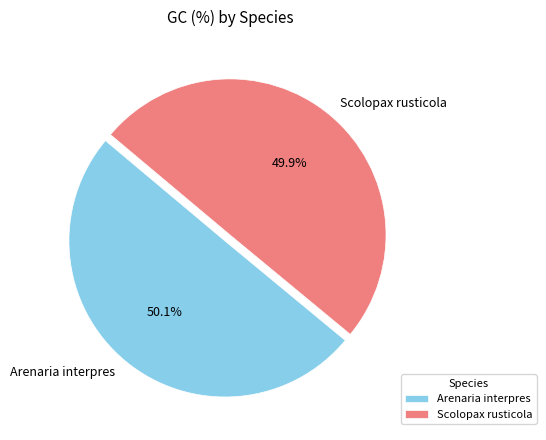

What is the ratio of the value at Arenaria interpres to the value at Scolopax rusticola?

1.0